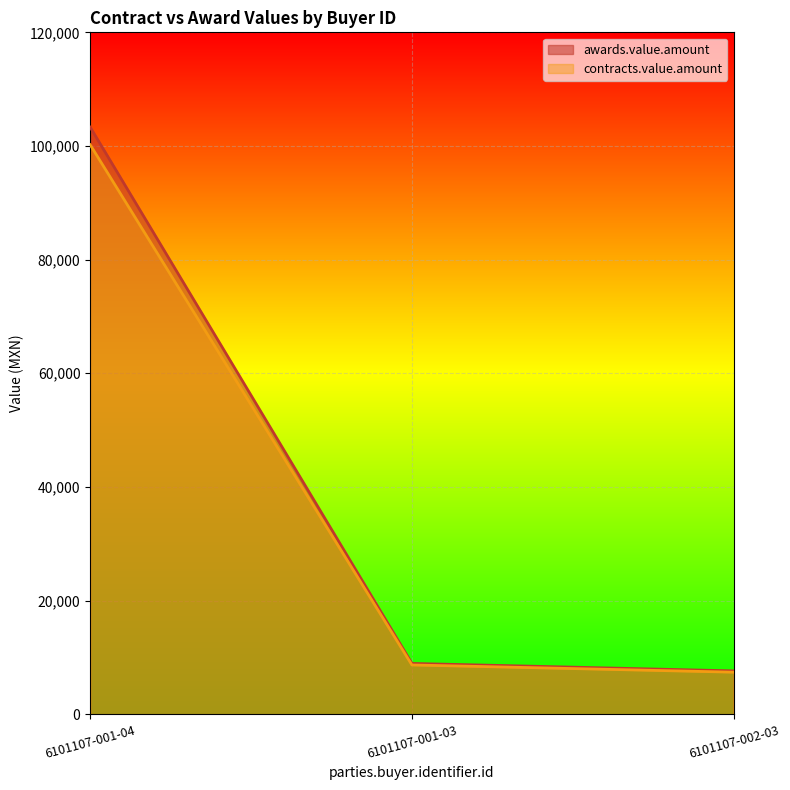

How many lines are shown in the chart?

2